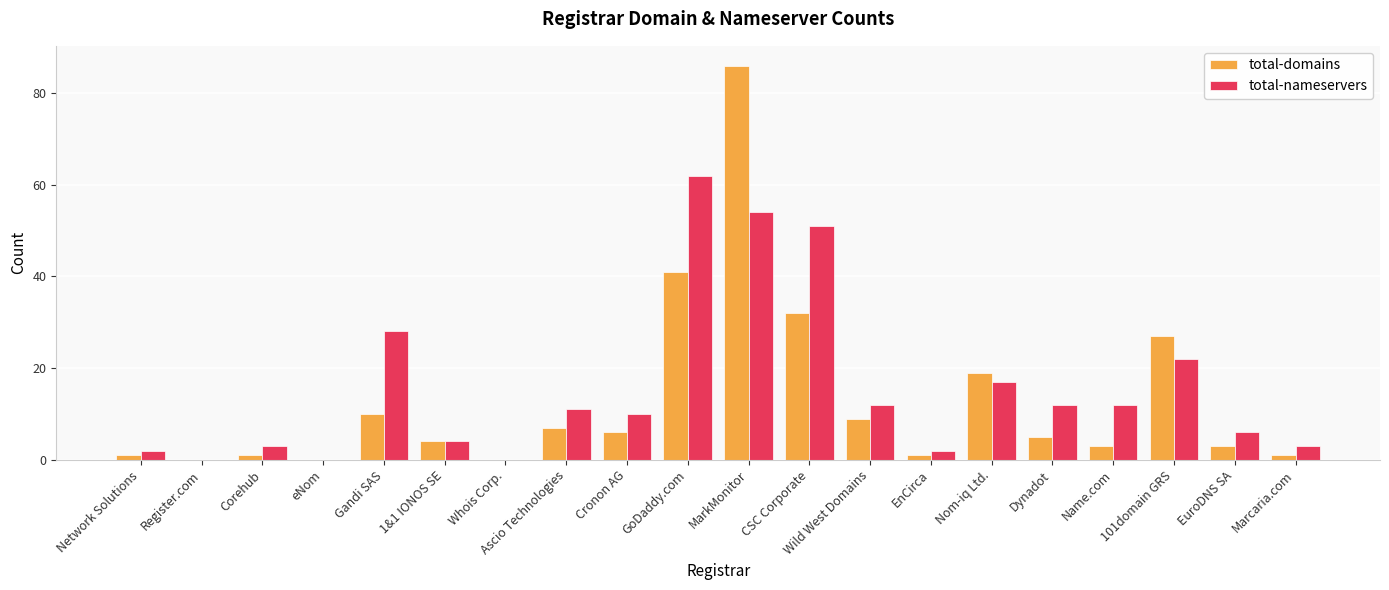

Which series has the largest total across all categories?

total-nameservers